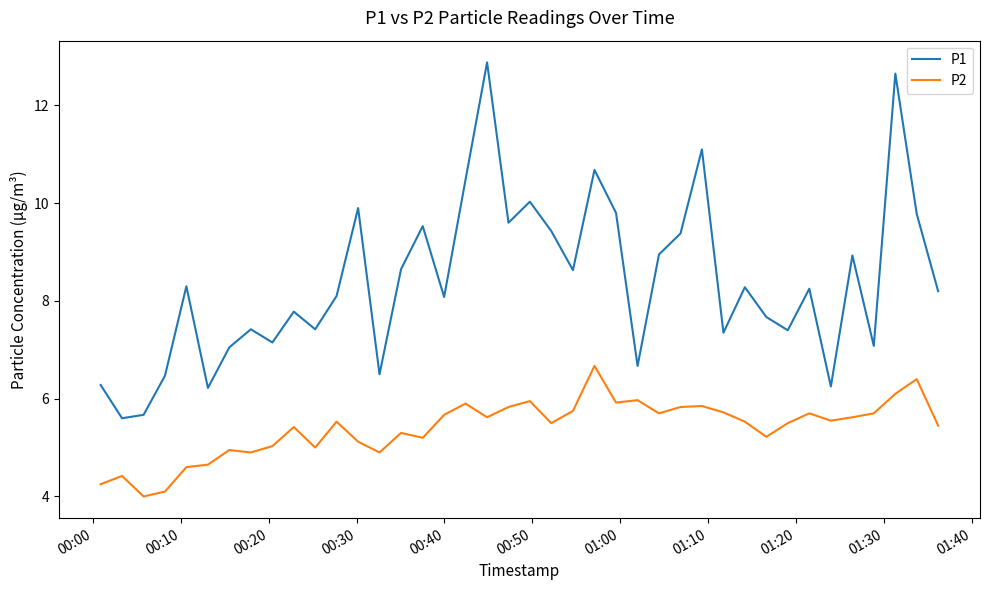

List the series in order of their peak value, highest first.

P1, P2